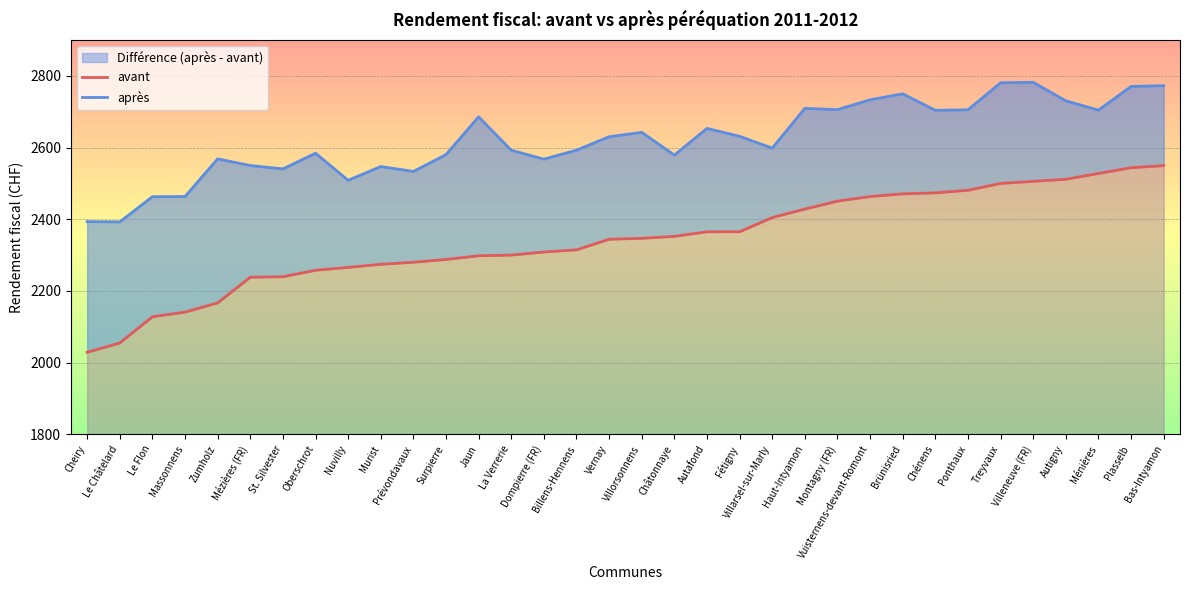

What is the sum of the avant values at Surpierre and Villorsonnens?

4634.7